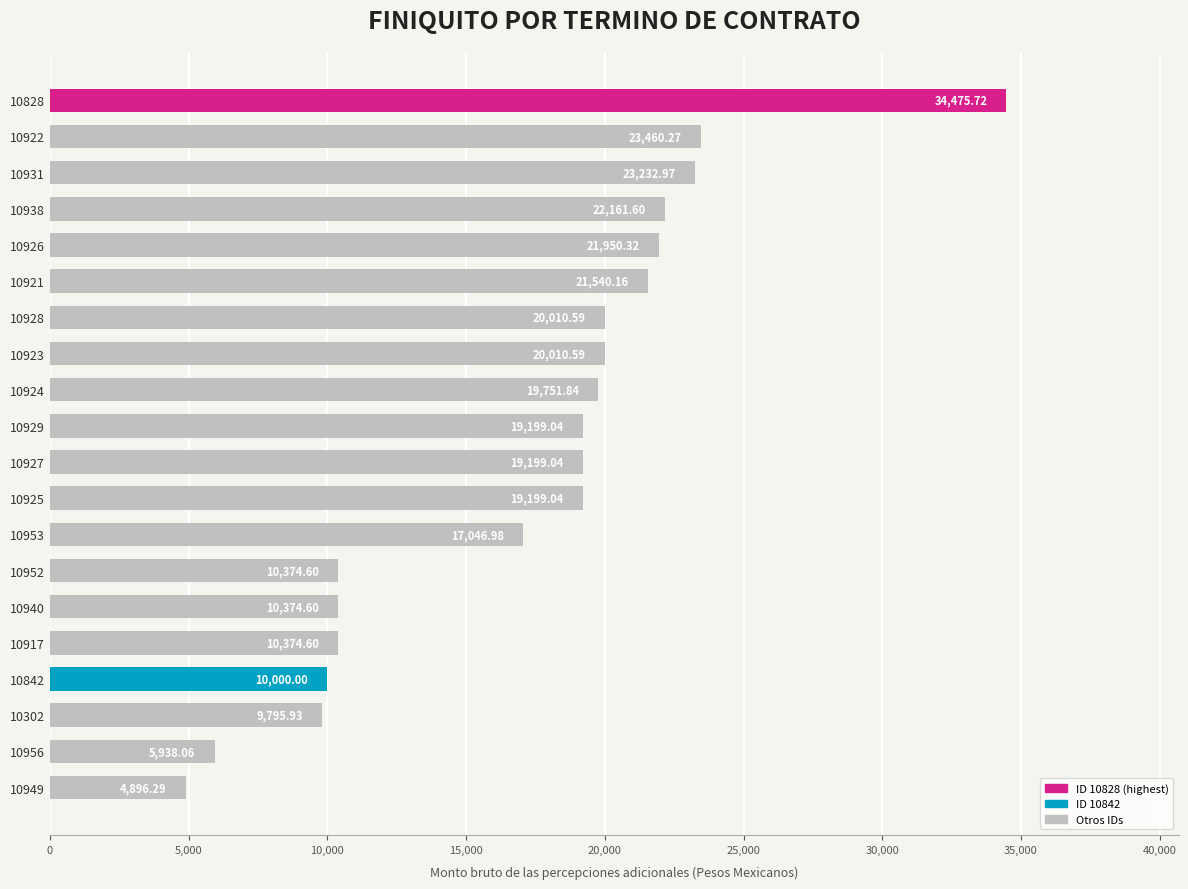

What is the sum of all values?

342992.2